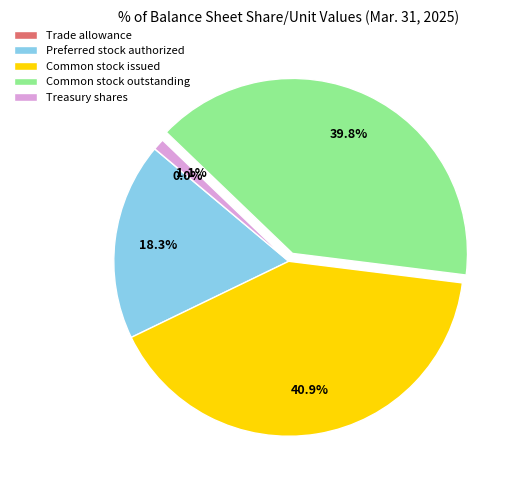

What is the ratio of the value at Common stock outstanding to the value at Preferred stock authorized?

2.2